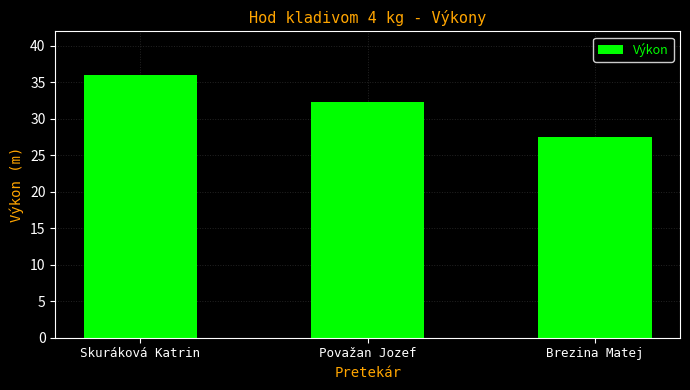

What is the smallest value displayed?

27.5